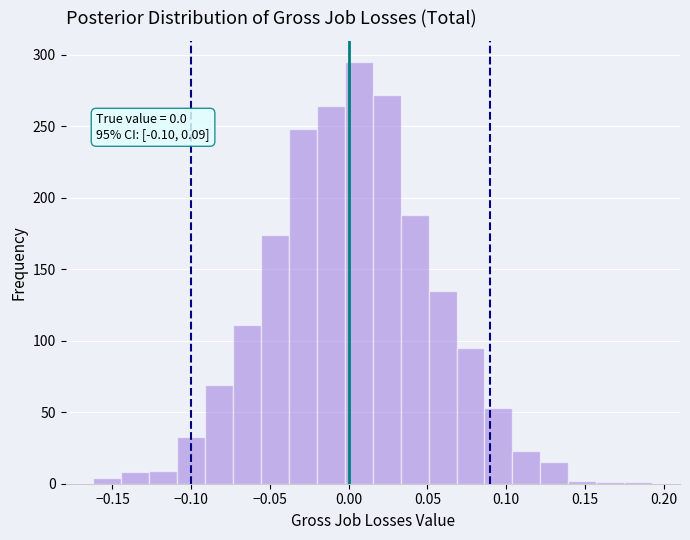

Around what value on the x-axis is the tallest bar? Give the approximate position of its centre, as read against the axis.

0.005